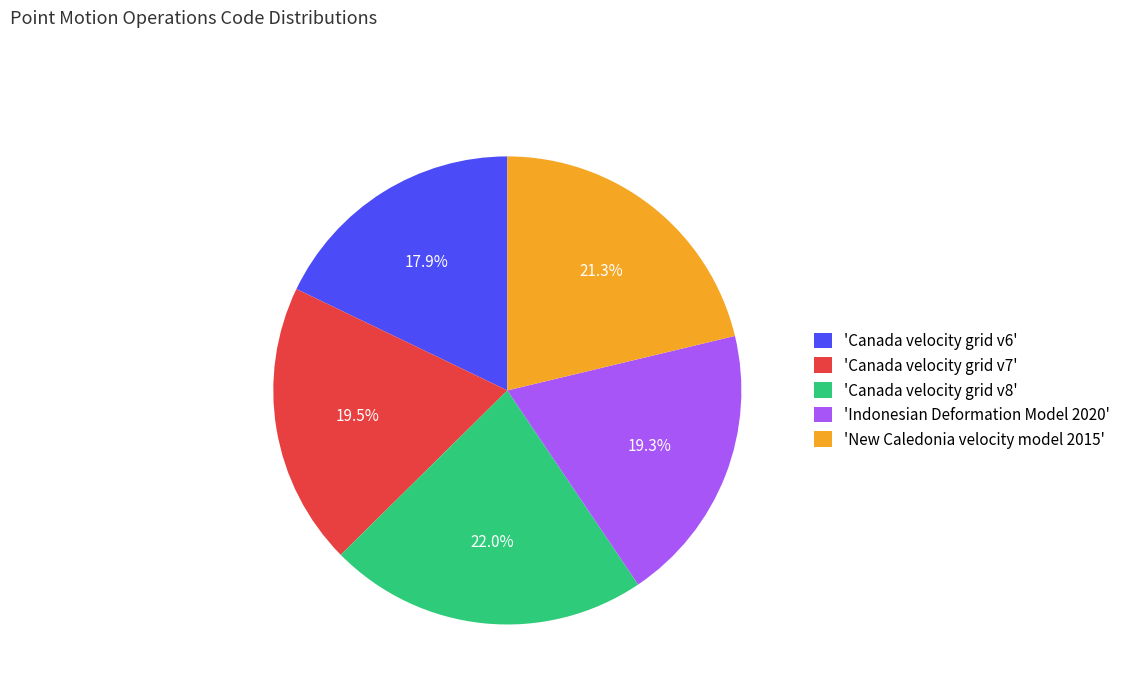

Which has a higher value, 'Canada velocity grid v7' or 'New Caledonia velocity model 2015'?

'New Caledonia velocity model 2015'